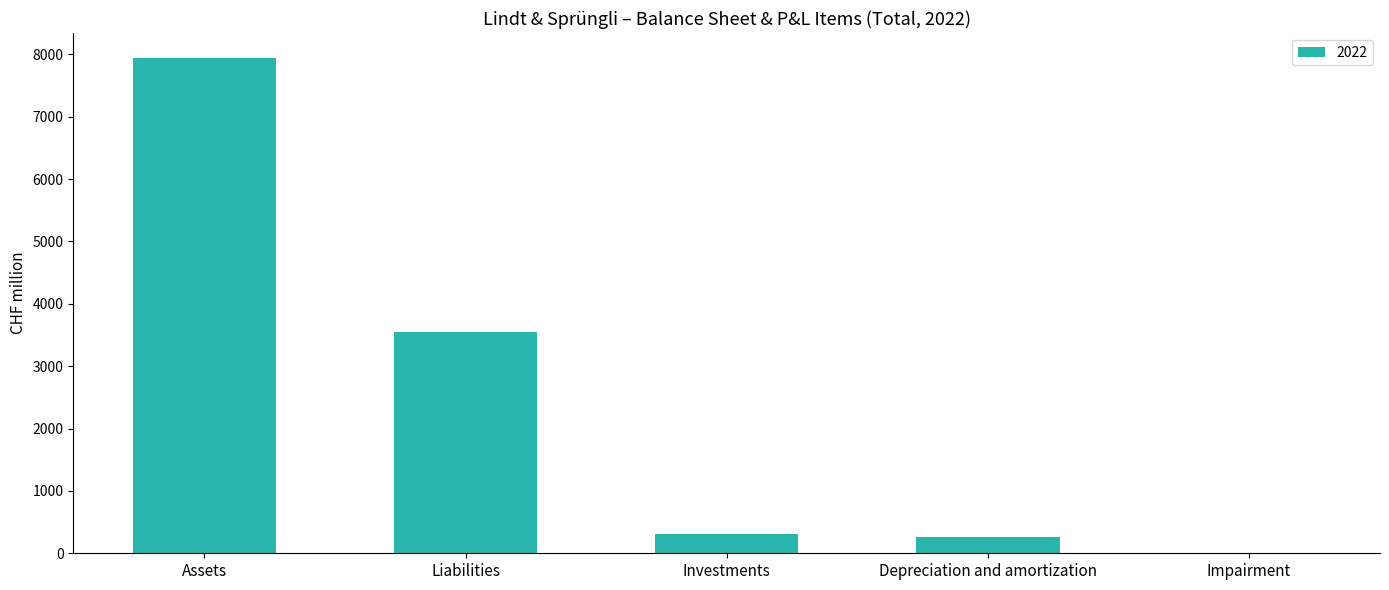

Does the chart contain stacked bars?

No